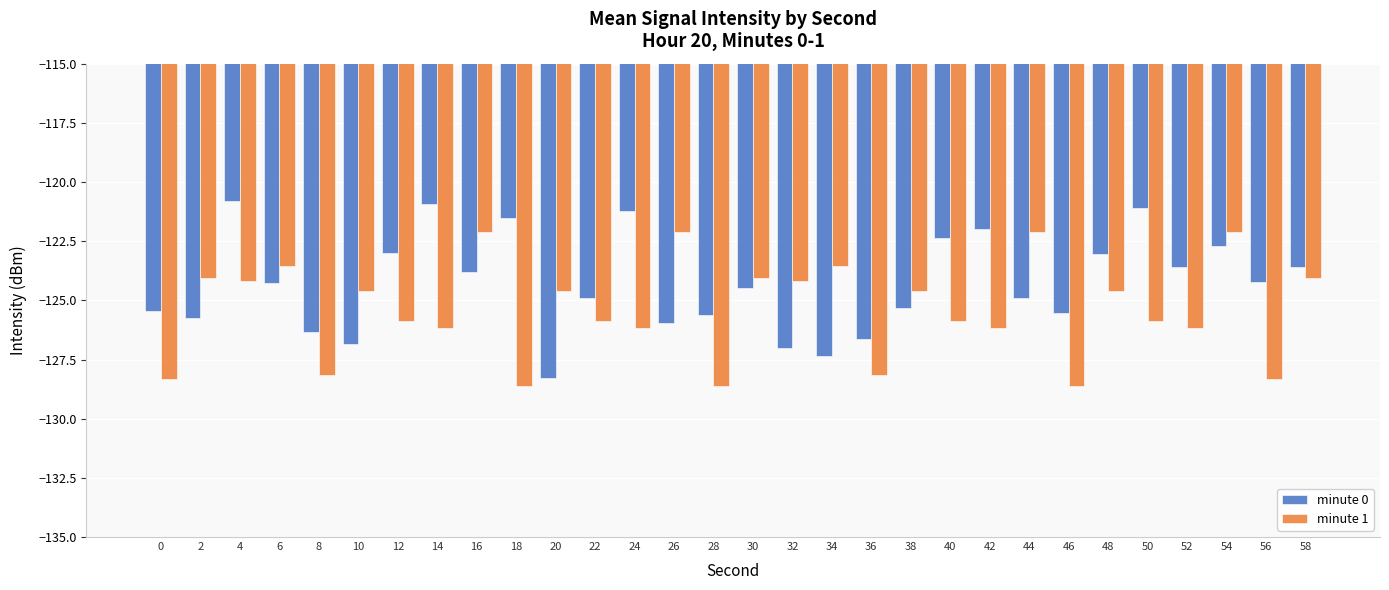

Which series has the largest total across all categories?

minute 0